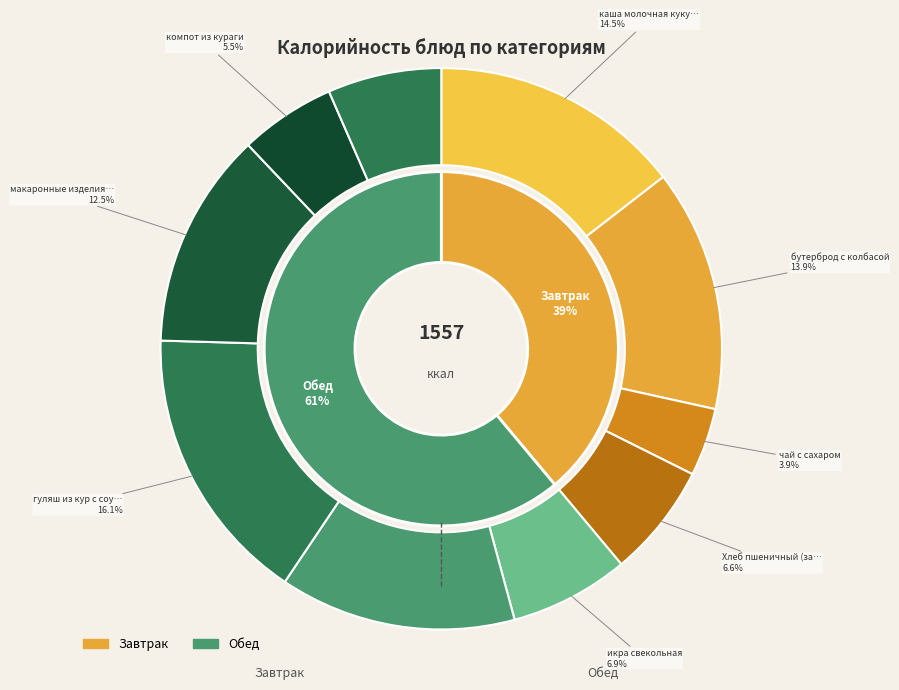

To the nearest percent, what is the combined percentage of гуляш из кур с соусом and бутерброд с колбасой?

30%